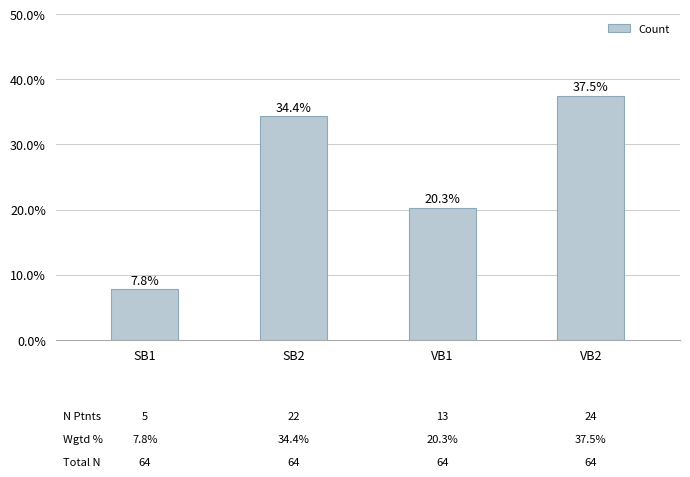

True or false: the data shows 0.2 at VB1.

True